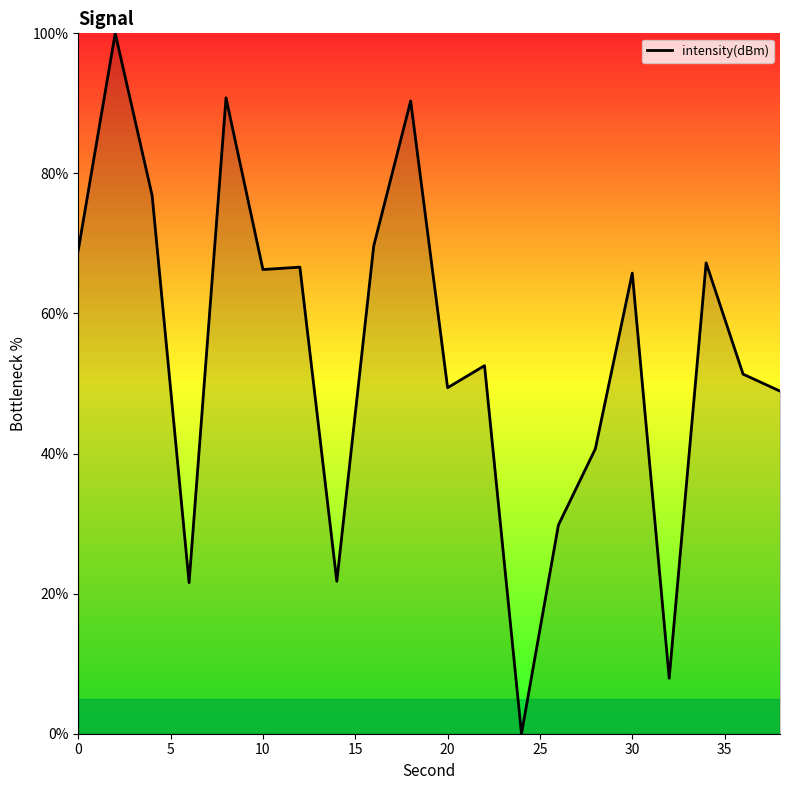

What is the difference between the maximum and minimum values?

100.0